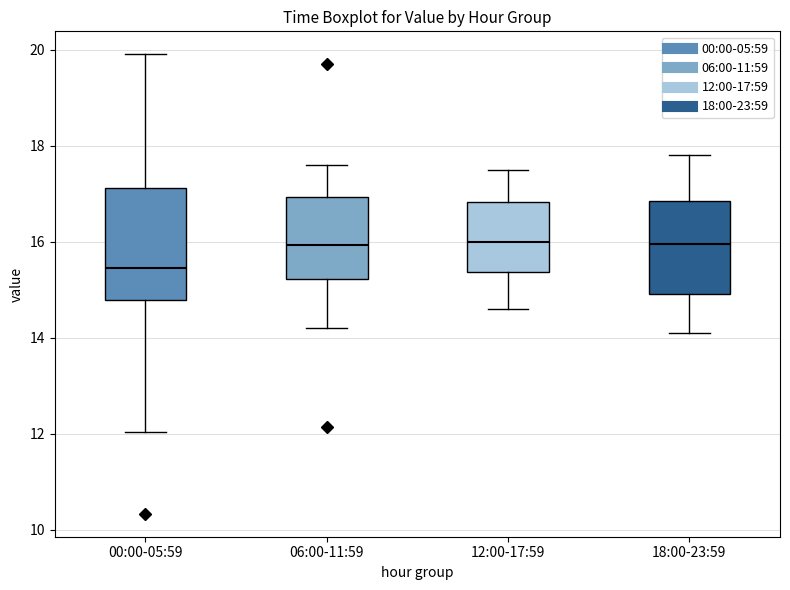

Reading left to right, read every box against the y-axis: the position of its median line, the range the box covers, and the ends of its whiskers. The values are not printed on the chart, so give them approximately, as read against the axis.

00:00-05:59: median 15.4, box 14.8 to 17.2, whiskers 12.0 to 20.0
06:00-11:59: median 16.0, box 15.2 to 17.0, whiskers 14.2 to 17.6
12:00-17:59: median 16.0, box 15.4 to 16.8, whiskers 14.6 to 17.6
18:00-23:59: median 16.0, box 15.0 to 16.8, whiskers 14.2 to 17.8